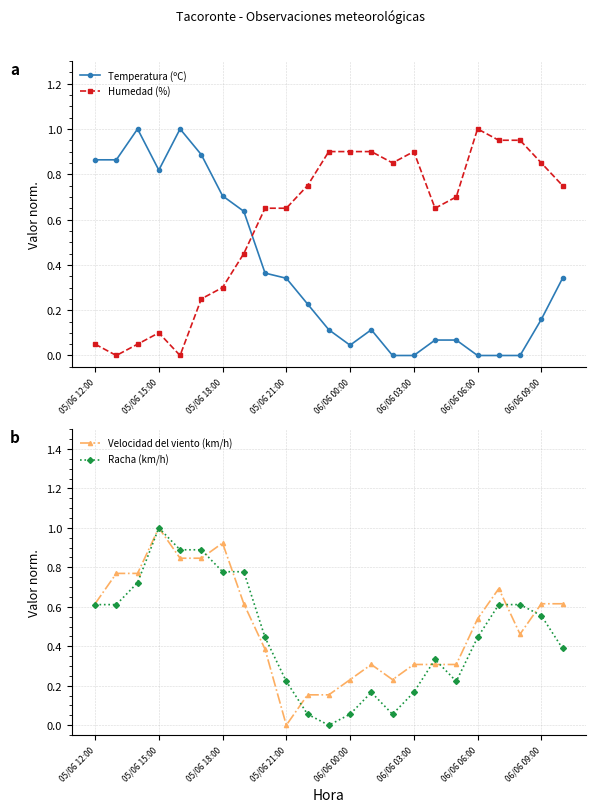

After their last crossing, which series has the higher values: Velocidad del viento (km/h) or Humedad (%)?

Humedad (%)